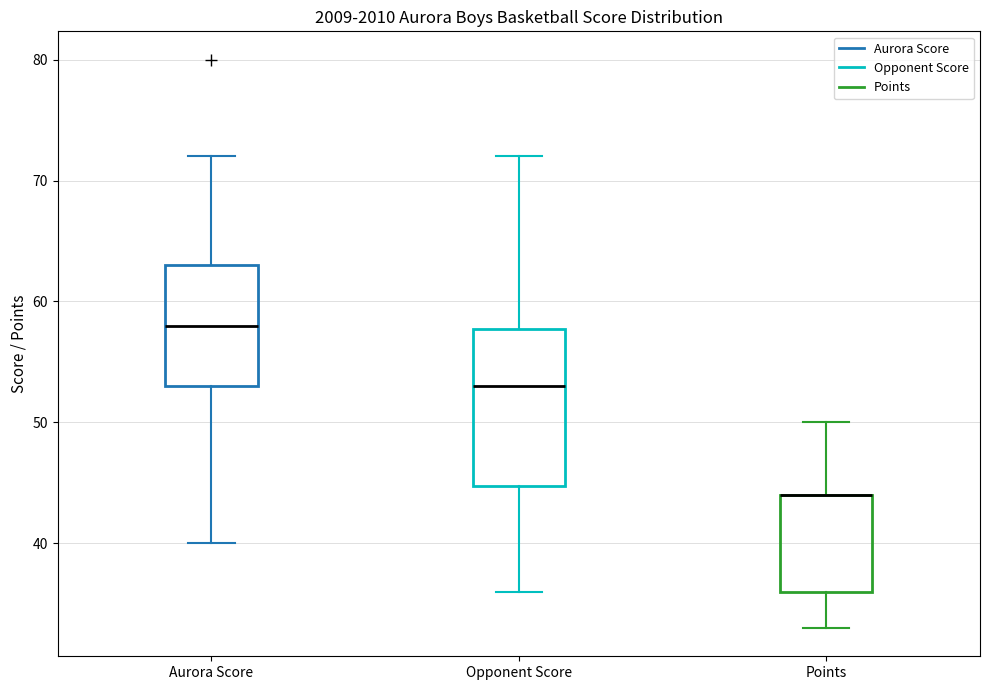

Comparing the boxes themselves (not the whiskers), which one is the tallest?

Opponent Score